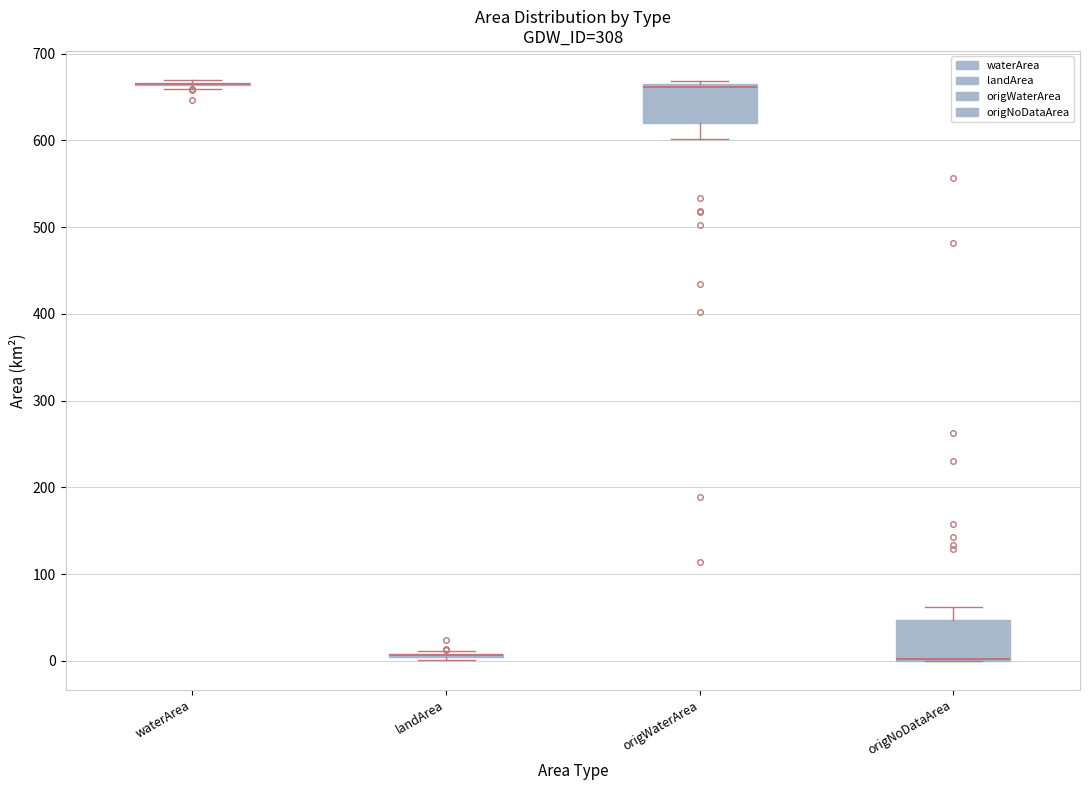

Reading left to right, read every box against the y-axis: the position of its median line, the range the box covers, and the ends of its whiskers. The values are not printed on the chart, so give them approximately, as read against the axis.

waterArea: box collapsed to a line at 660, whiskers 660 to 670
landArea: box collapsed to a line at 10, whiskers 0 to 10
origWaterArea: median 660 (drawn on the box's upper edge), box 620 to 660, whiskers 600 to 670
origNoDataArea: median 0 (drawn on the box's lower edge), box 0 to 50, whiskers 0 to 60